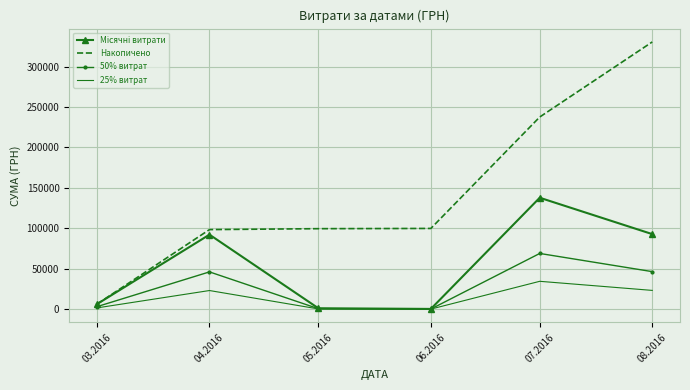

The value of Накопичено at 08.2016 is 330564.5. True or false?

True